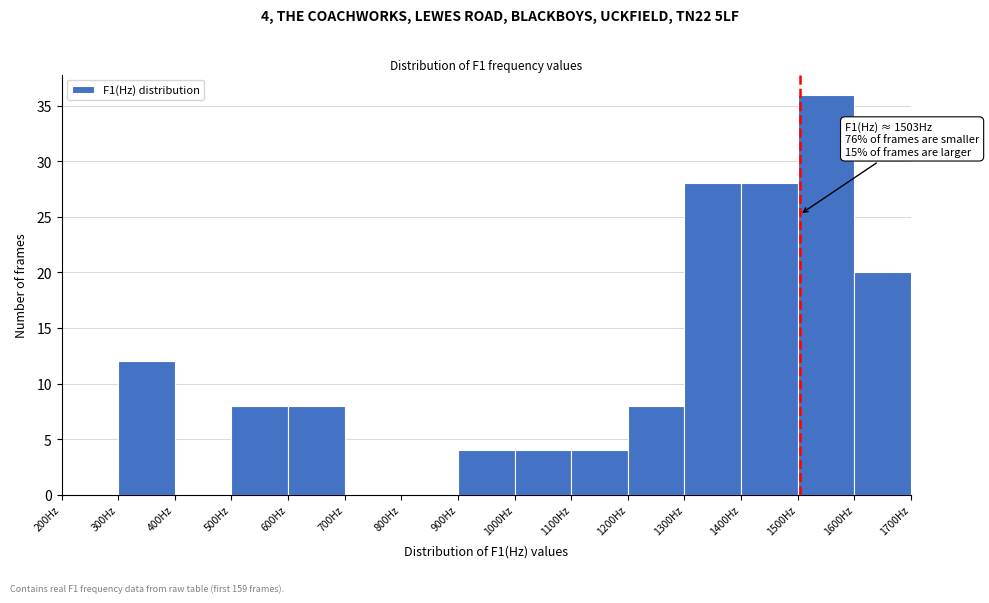

Which range on the x-axis has the tallest bar?

1500 to 1600